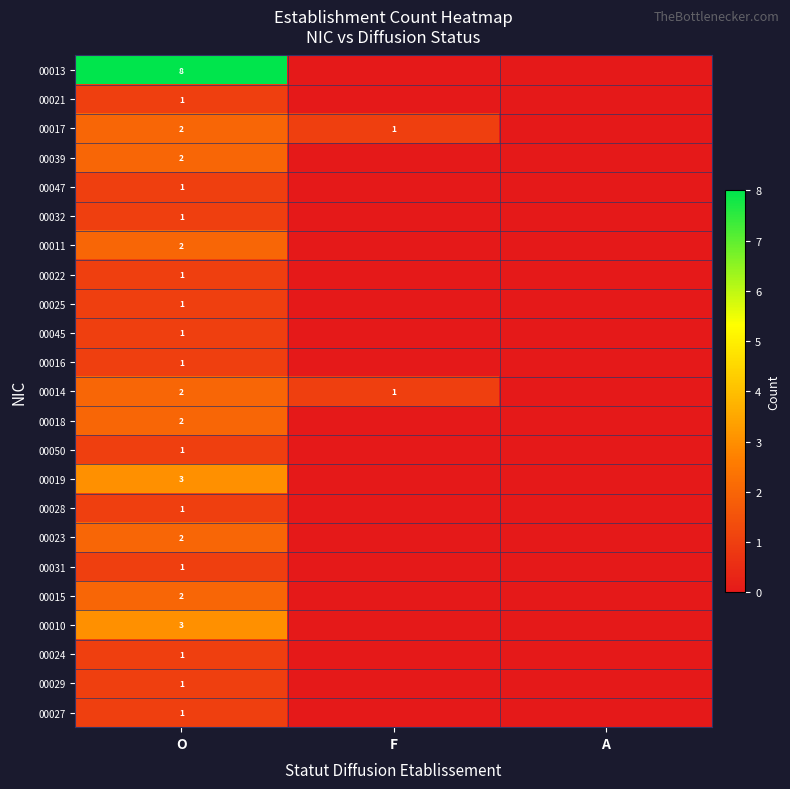

The 00023 series shows 1 at O. True or false?

False